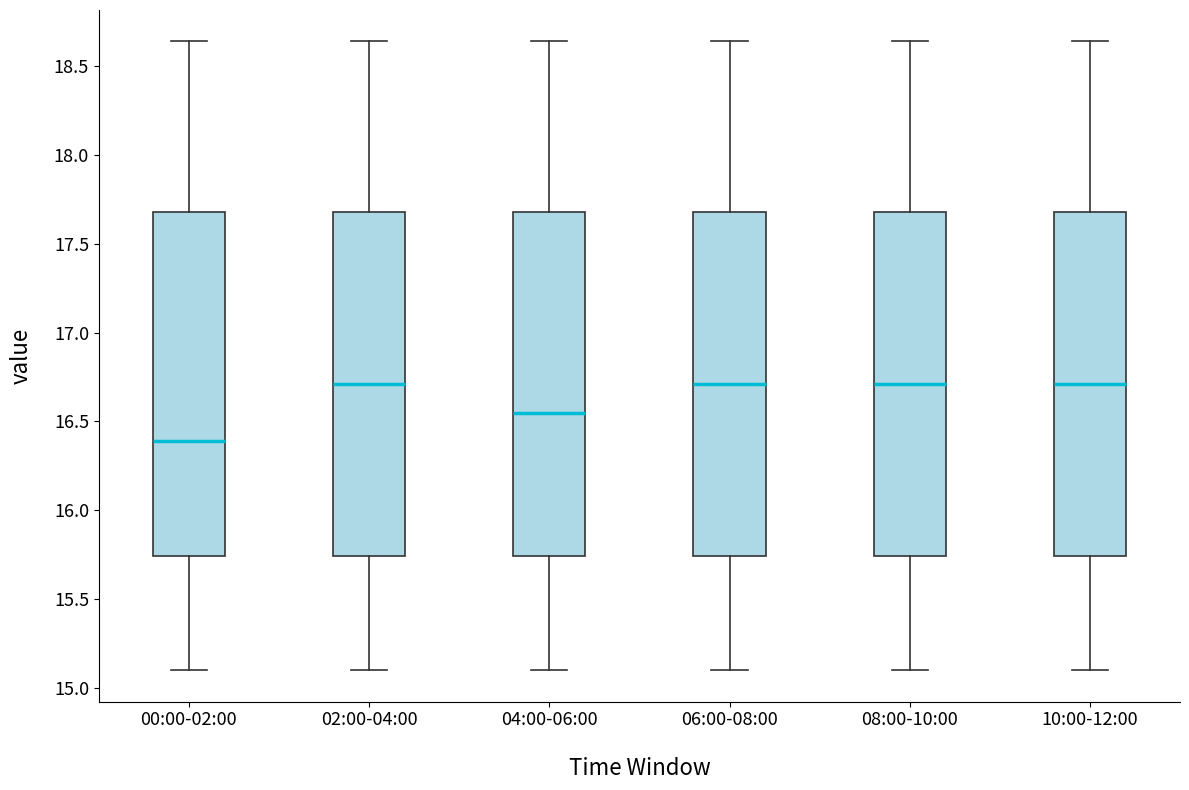

Reading left to right, transcribe this box plot: for each box, give where its median line is, the range the box spans, and where its two whiskers end, as read against the y-axis. The values are not printed on the chart, so give them approximately, as read against the axis.

00:00-02:00: median 16.40, box 15.75 to 17.70, whiskers 15.10 to 18.65
02:00-04:00: median 16.70, box 15.75 to 17.70, whiskers 15.10 to 18.65
04:00-06:00: median 16.55, box 15.75 to 17.70, whiskers 15.10 to 18.65
06:00-08:00: median 16.70, box 15.75 to 17.70, whiskers 15.10 to 18.65
08:00-10:00: median 16.70, box 15.75 to 17.70, whiskers 15.10 to 18.65
10:00-12:00: median 16.70, box 15.75 to 17.70, whiskers 15.10 to 18.65